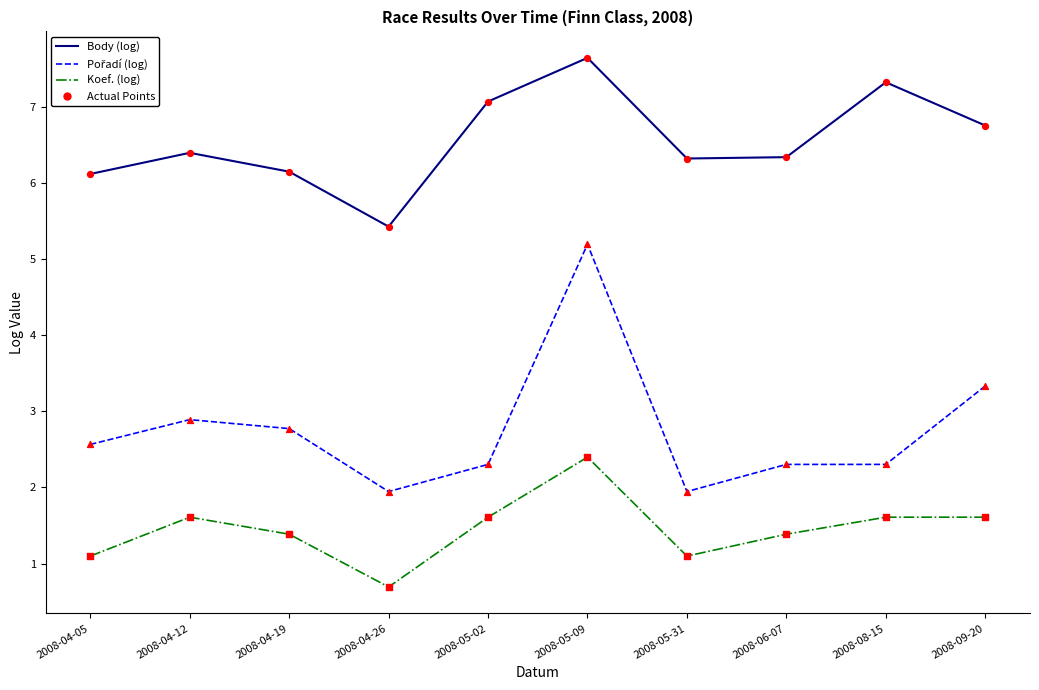

What is the difference between the highest and lowest values at 2008-08-15?

5.7